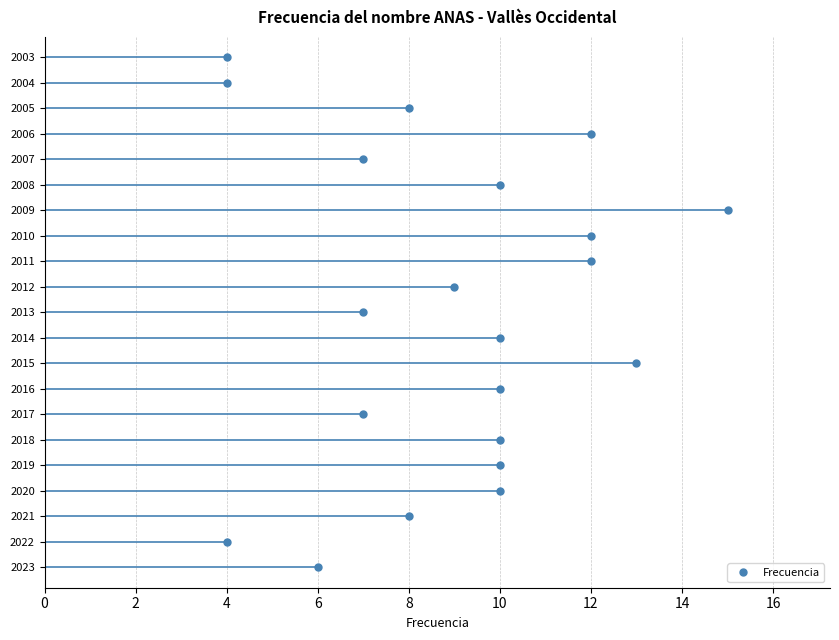

What is the average value?

9